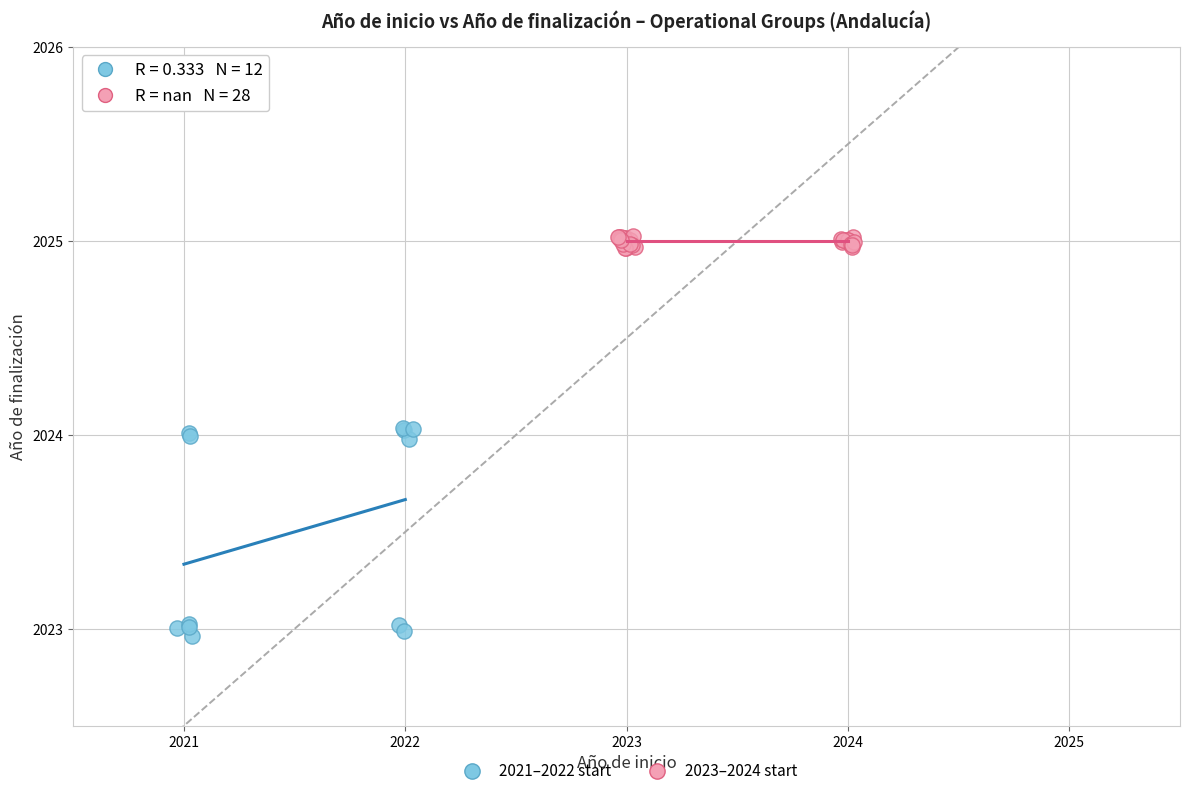

Which series has the widest spread of Y values?

2021–2022 start